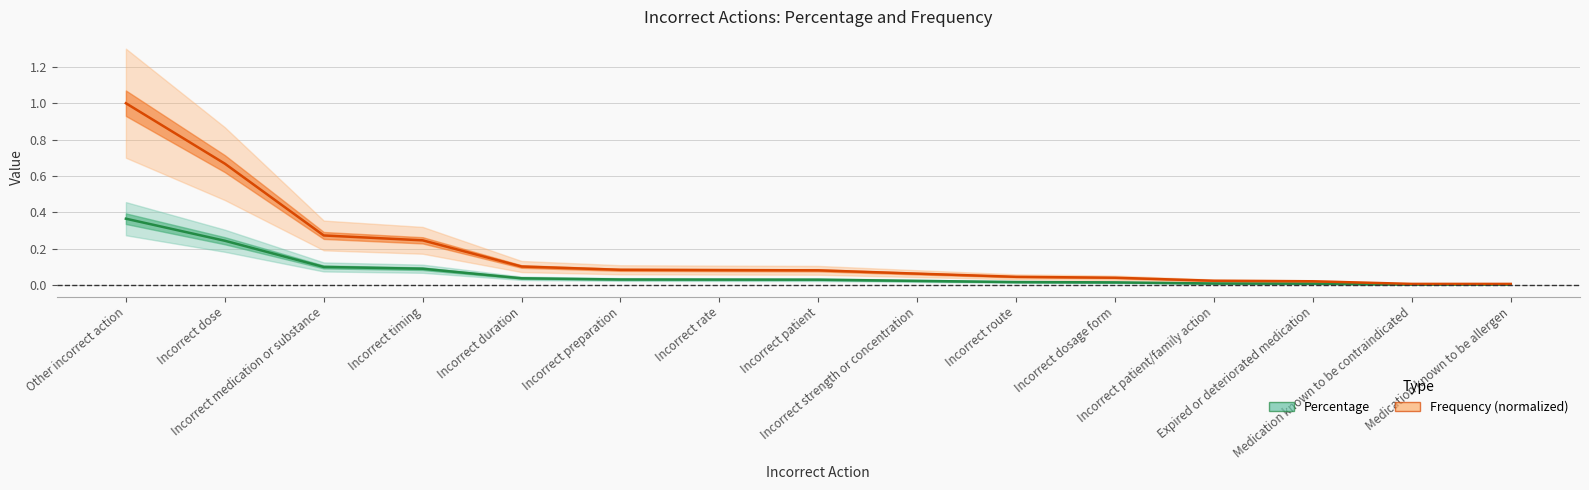

Reading left to right, transcribe all the data shown in this chart.

Percentage: 0.4	0.2	0.1	0.1	0.0	0.0	0.0	0.0	0.0	0.0	0.0	0.0	0.0	0.0	0.0
Frequency (normalized): 1.0	0.7	0.3	0.2	0.1	0.1	0.1	0.1	0.1	0.0	0.0	0.0	0.0	0.0	0.0